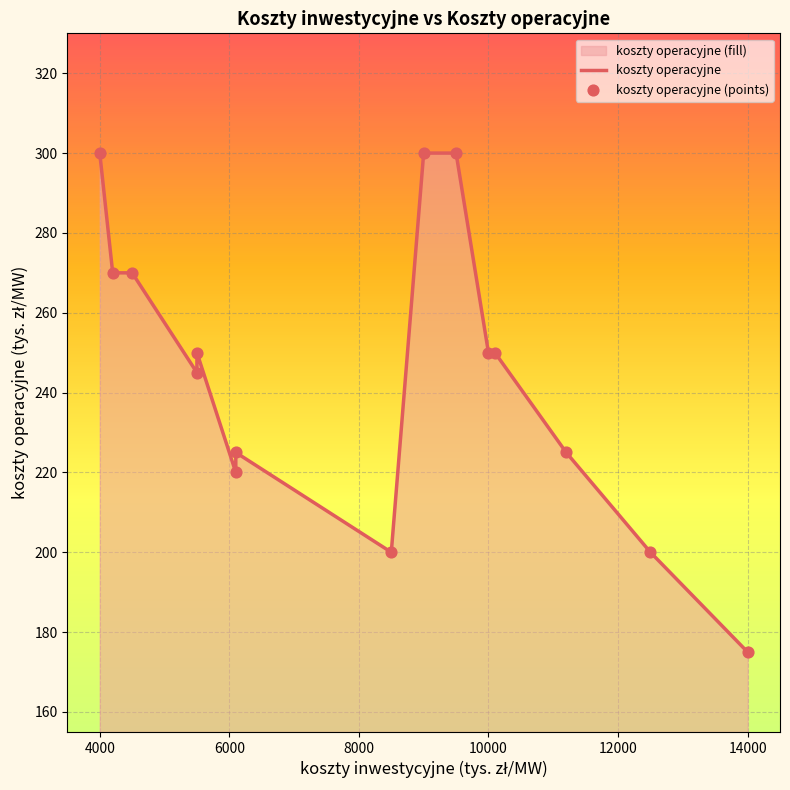

Which series has the largest total across all categories?

koszty operacyjne